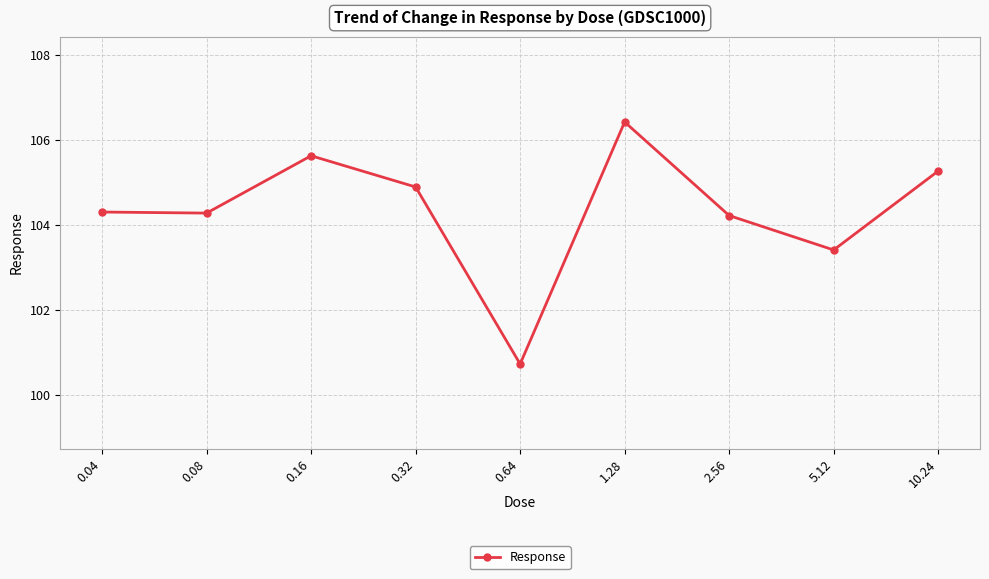

What is the approximate value at 0.08?

104.3